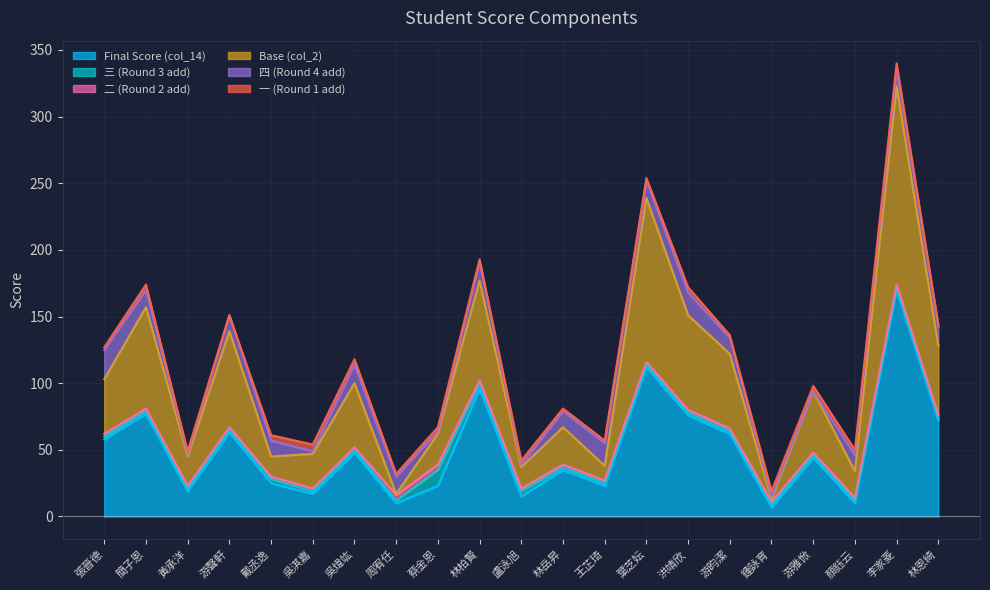

What position from the right is 周宥任?

14